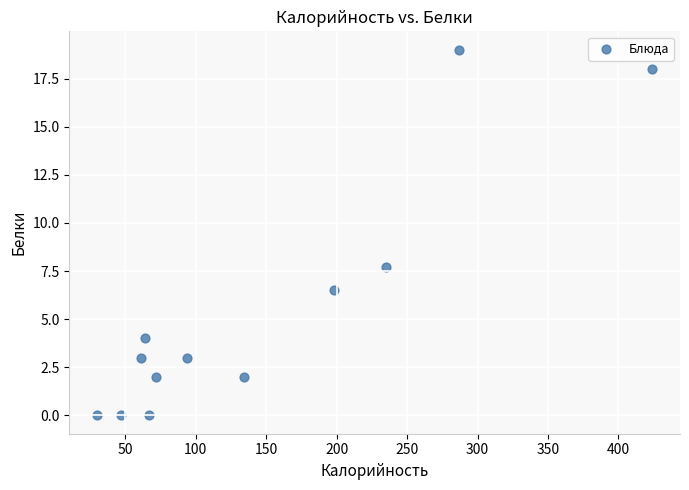

What Y value in the scatter plot is closest to 9?

7.7